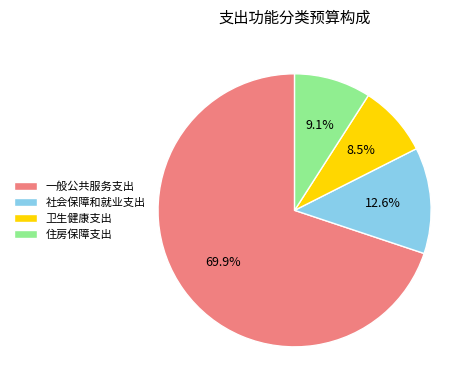

To the nearest percent, what portion does 一般公共服务支出 represent?

70%